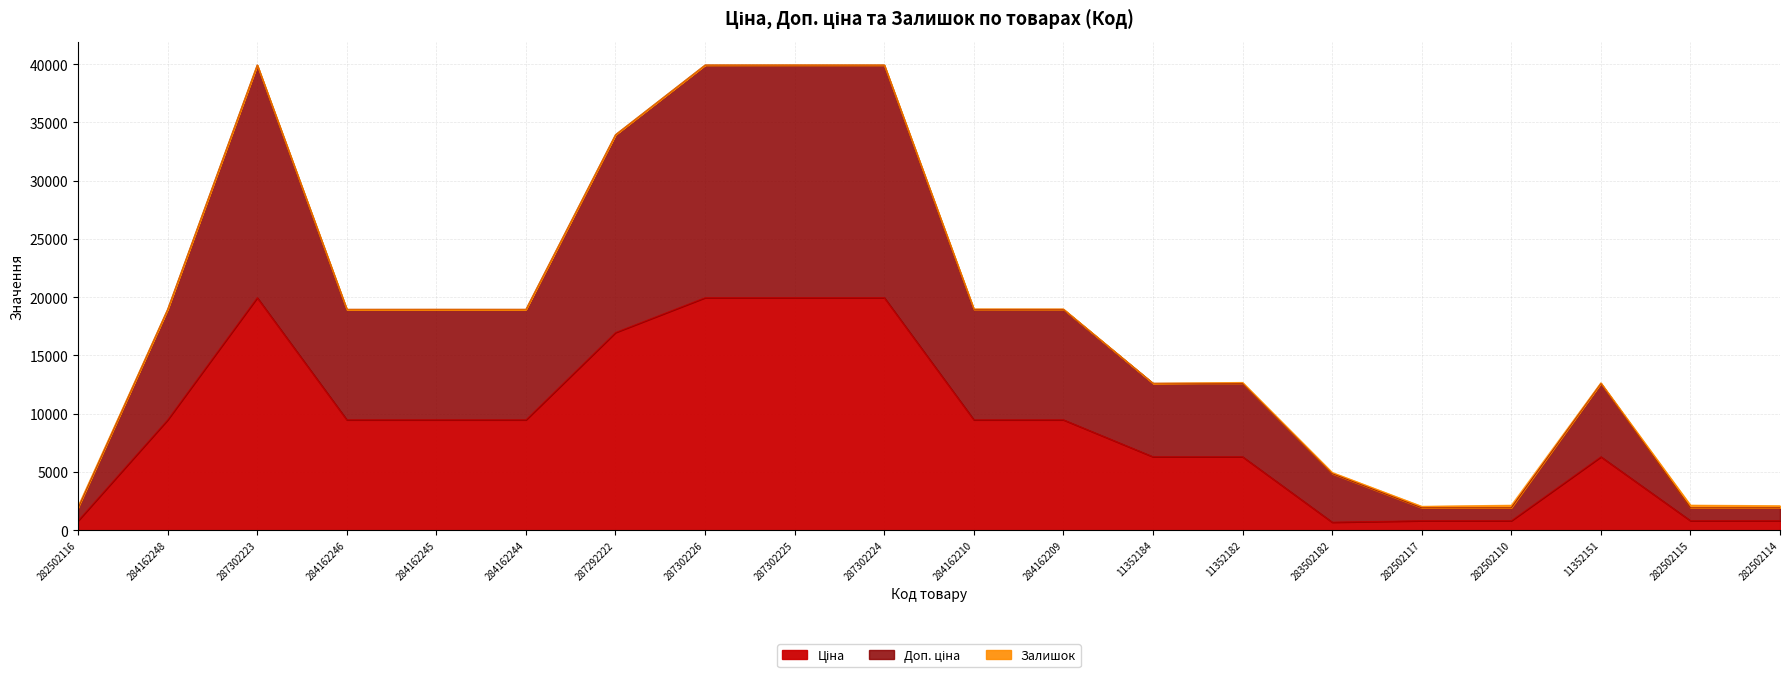

True or false: Доп. ціна has more than 0 interior local peaks.

True